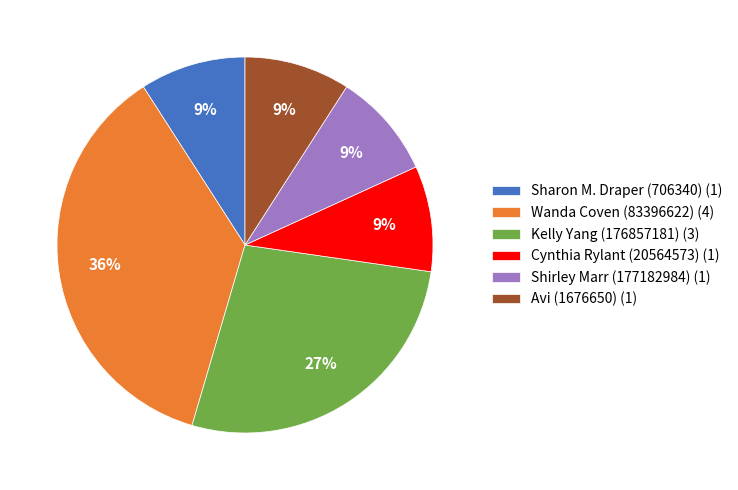

Count the number of slices in the pie.

6